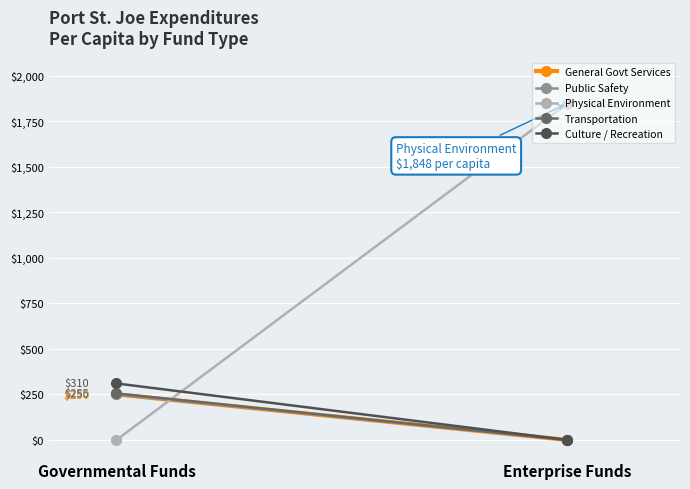

What is the sum of the Culture / Recreation values at Enterprise Funds and Governmental Funds?

310.3